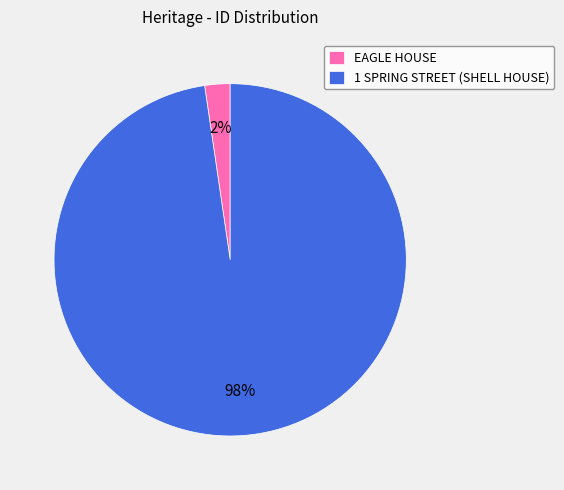

Do 1 SPRING STREET (SHELL HOUSE) and EAGLE HOUSE together represent more than half of the pie?

Yes